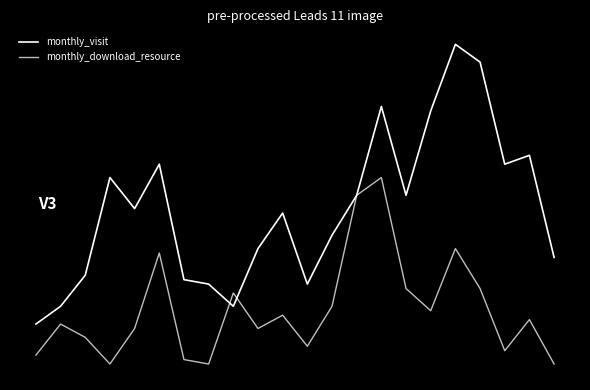

True or false: monthly_download_resource has more than 2 interior local peaks.

True